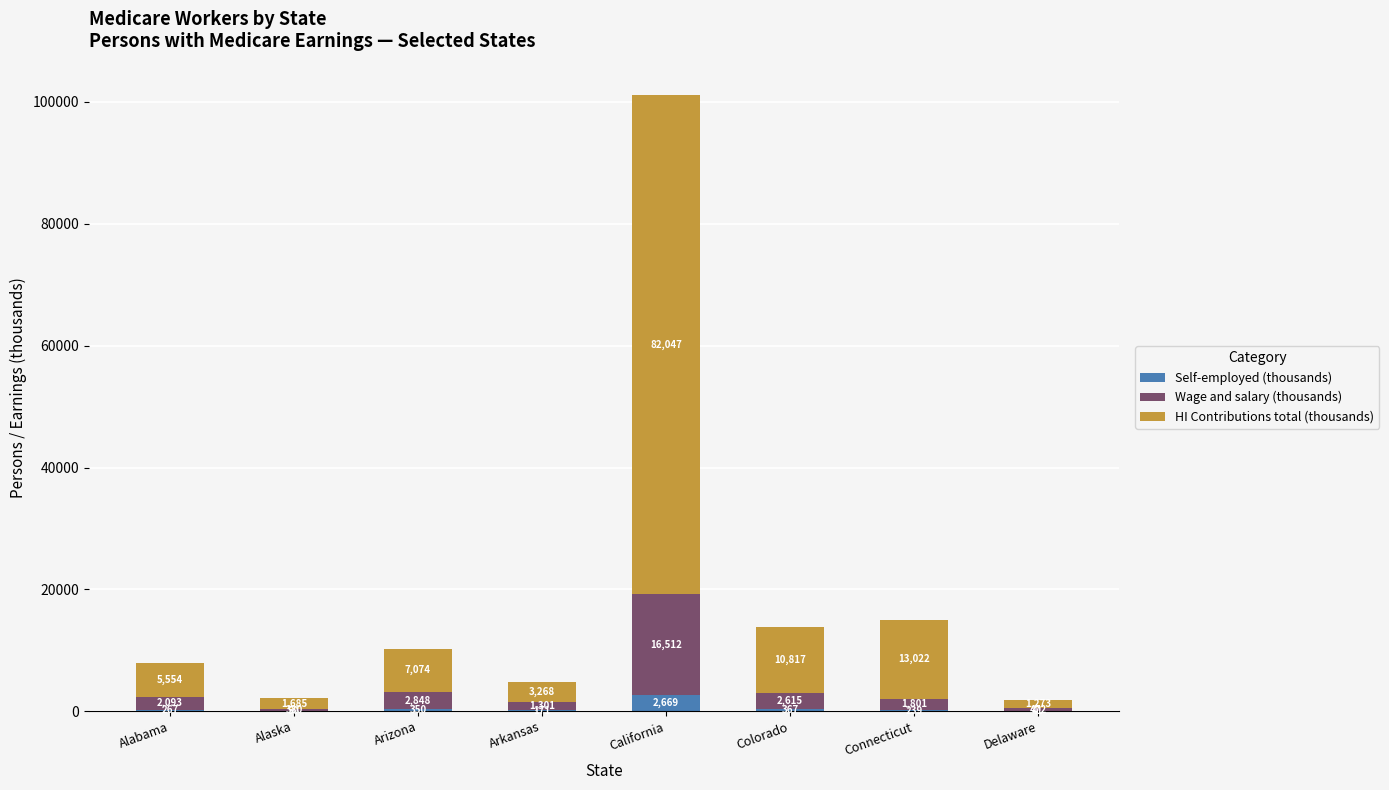

How many distinct data groups are displayed?

3